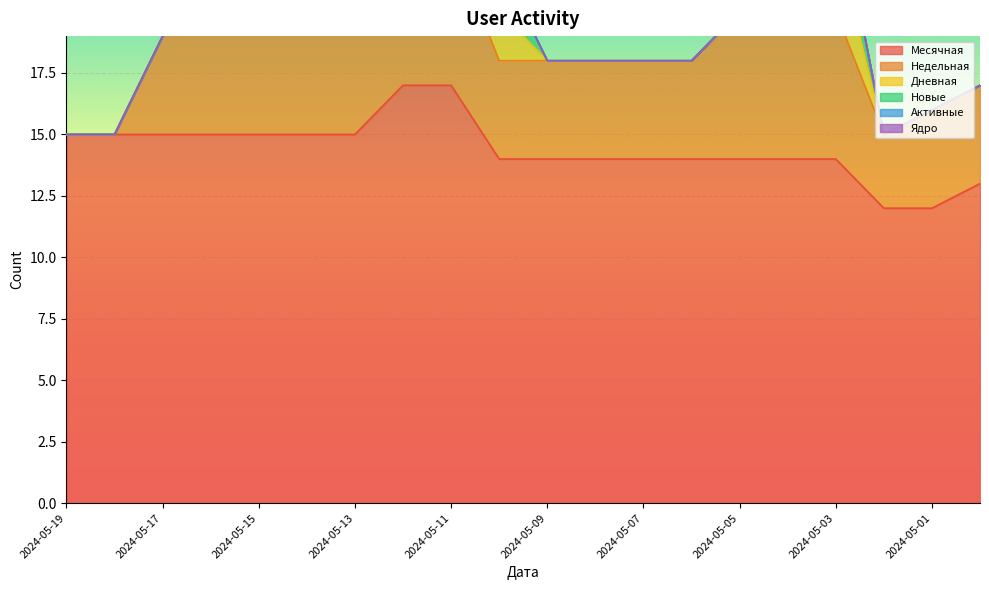

Between 2024-05-14 and 2024-05-16, which is larger?

2024-05-14